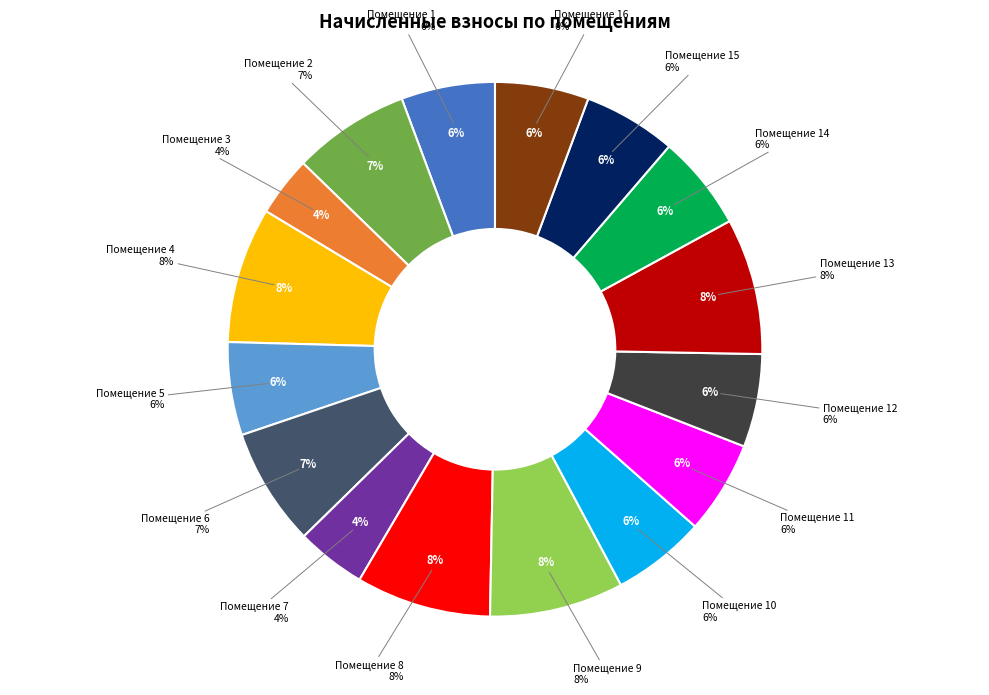

To the nearest percent, what is the average slice percentage?

6%